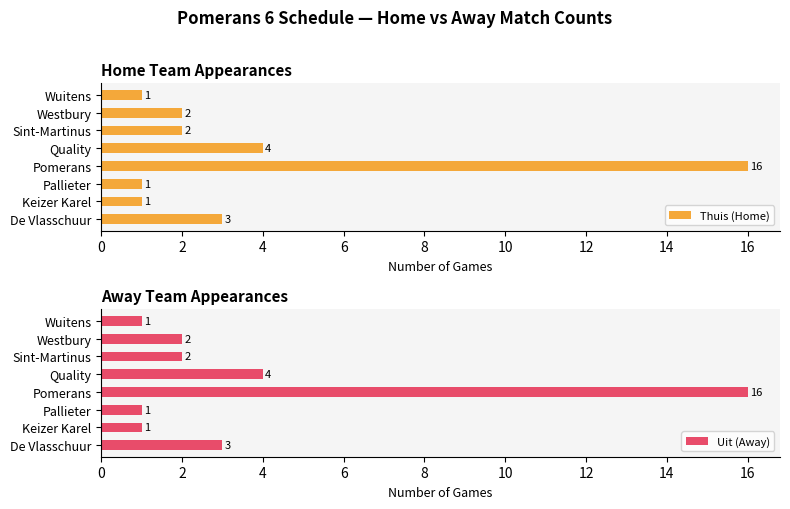

True or false: Uit (Away) has a value of 16 at Pomerans.

True